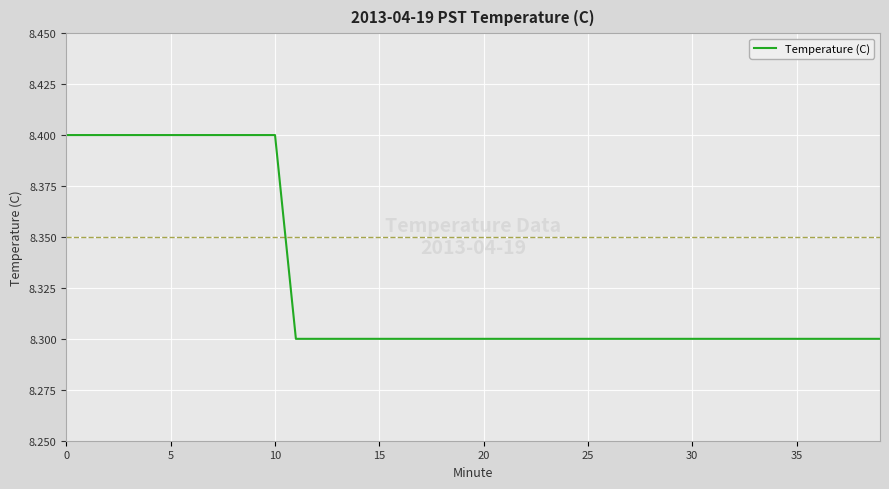

What is the smallest value displayed?

8.3